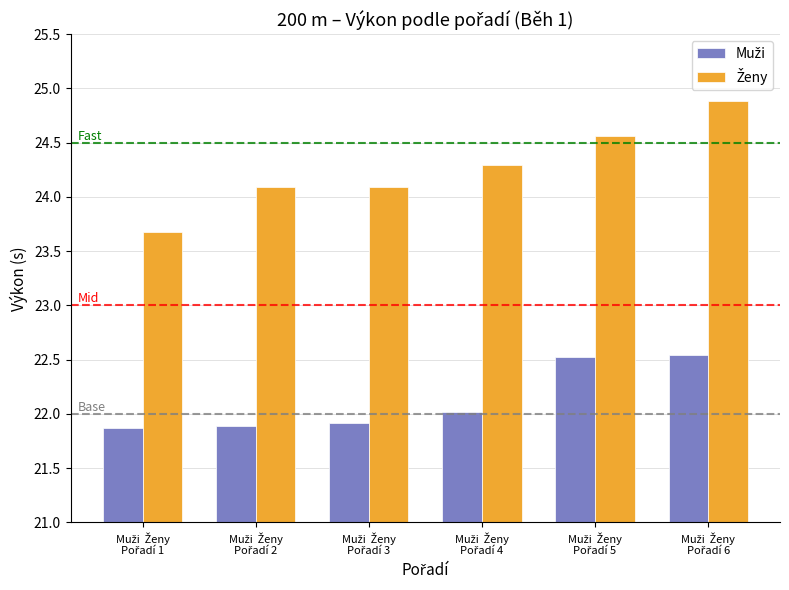

How many series are shown in this chart?

2